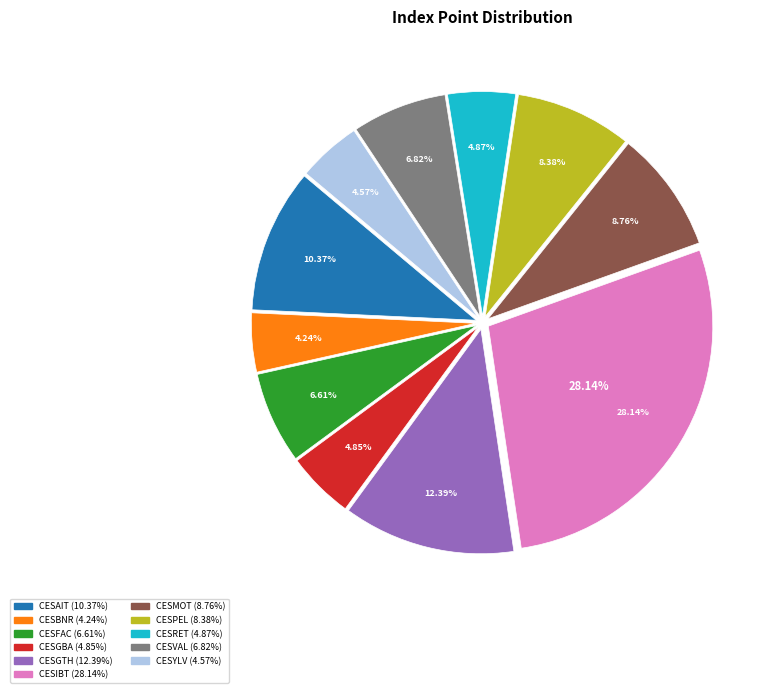

Does CESIBT represent more than half of the total?

No